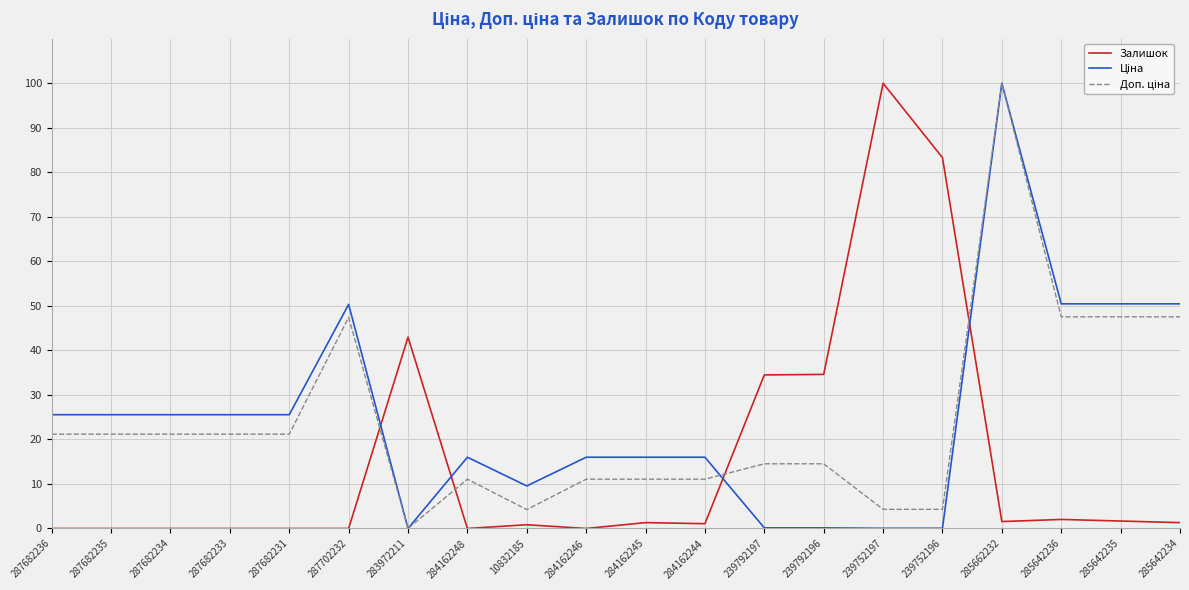

What position from the right is 239752196?

5